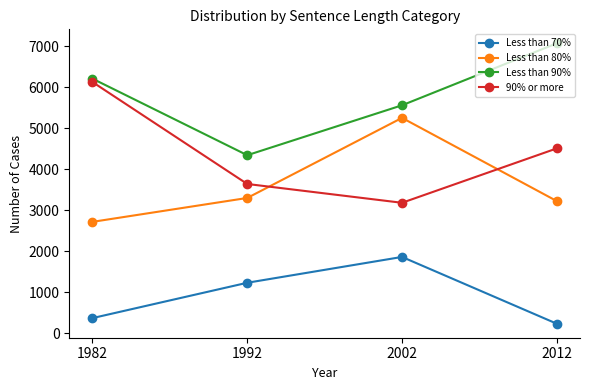

At how many categories does at least one series exceed 963?

4